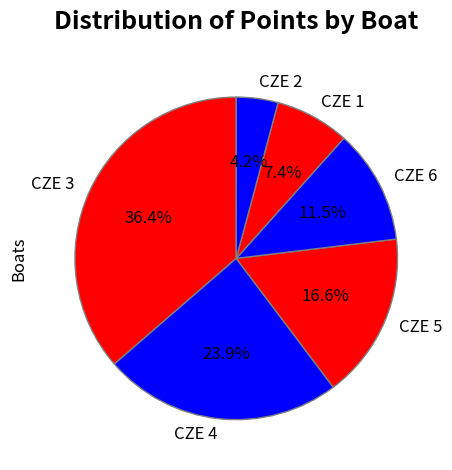

How many segments does this pie chart have?

6